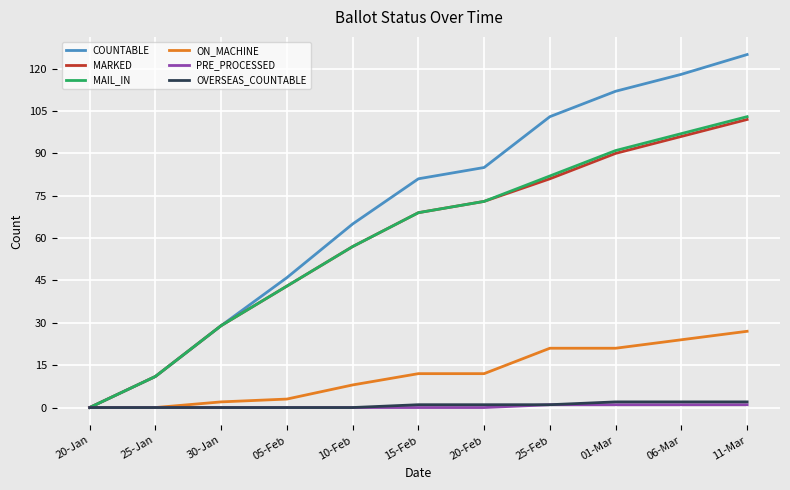

Does the chart display data point markers on the line(s)?

No